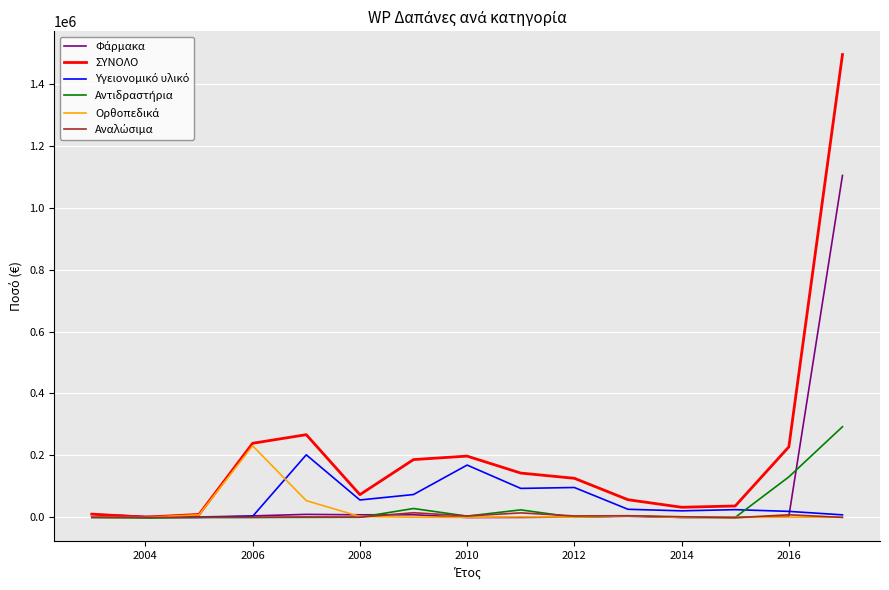

Which series has the largest range (max minus min)?

ΣΥΝΟΛΟ